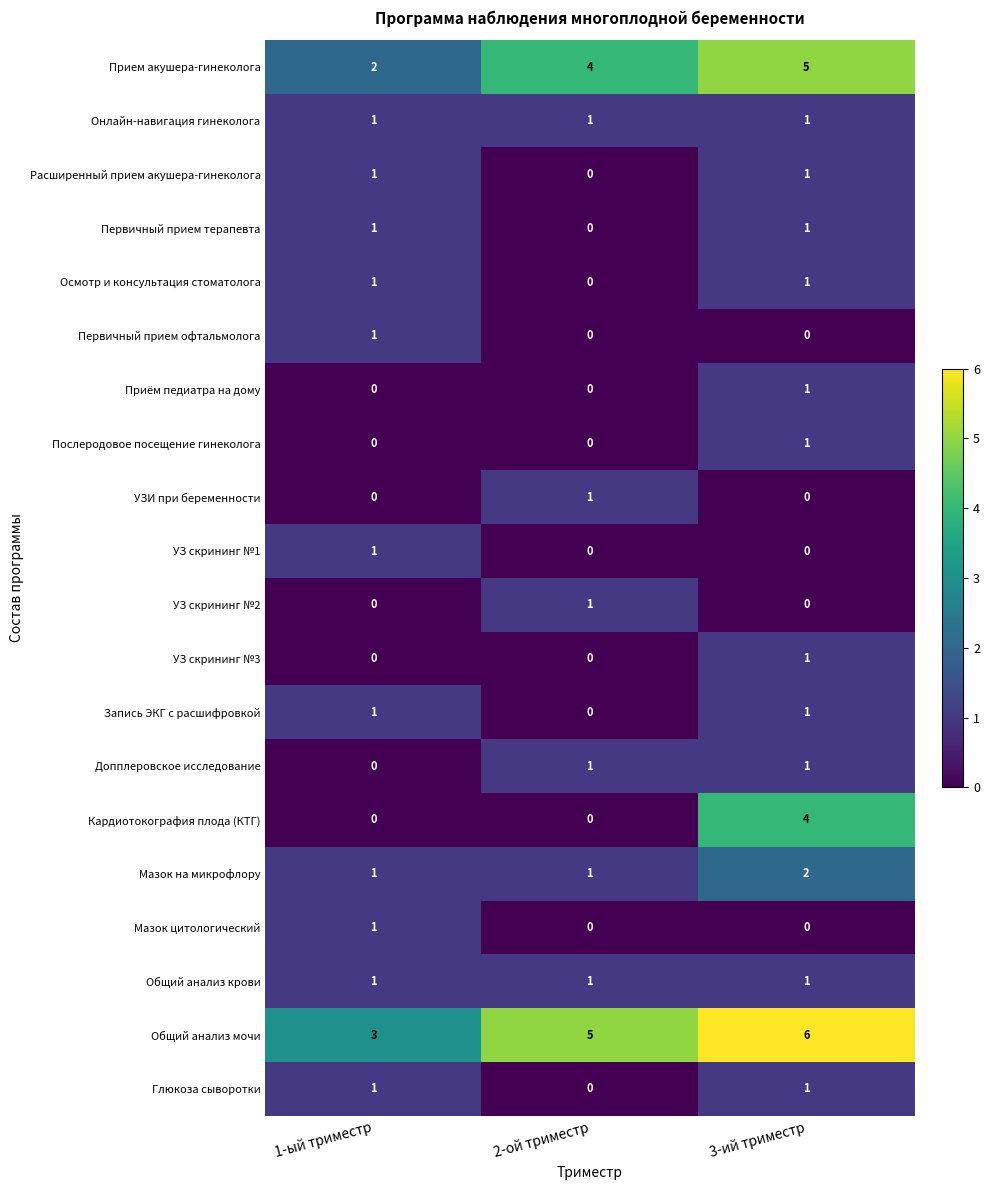

True or false: УЗ скрининг №1 has a value of 0 at 2-ой триместр.

True